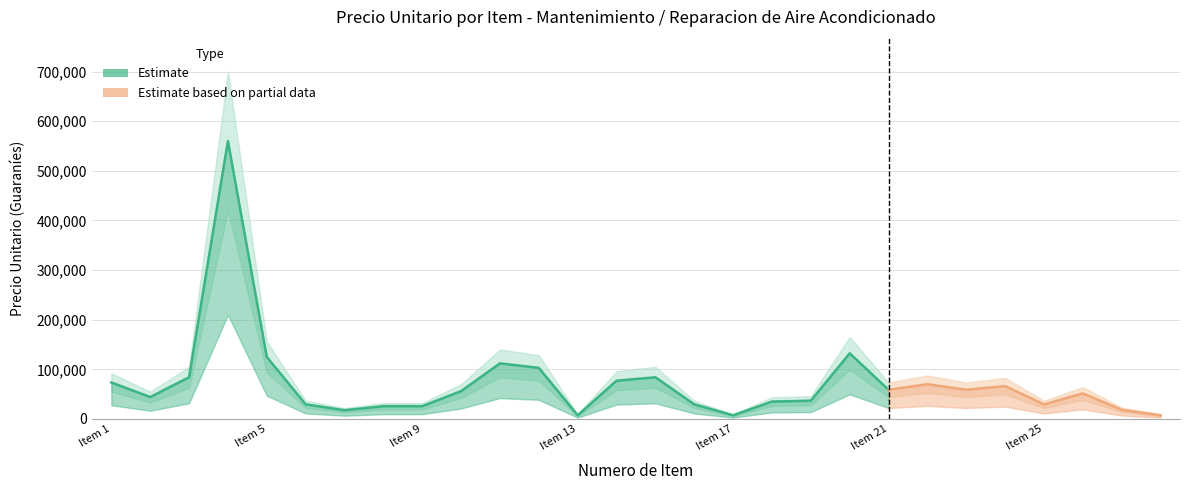

Reading left to right, transcribe all the data shown in this chart.

1=73500	2=44100	3=84000	4=560000	5=124950	6=29400	7=17500	8=25725	9=25725	10=56000	11=112000	12=102900	13=7350	14=77000	15=84000	16=29400	17=7350	18=35000	19=36750	20=132300	21=58800	22=70000	23=58800	24=66150	25=29400	26=51450	27=18375	28=7350